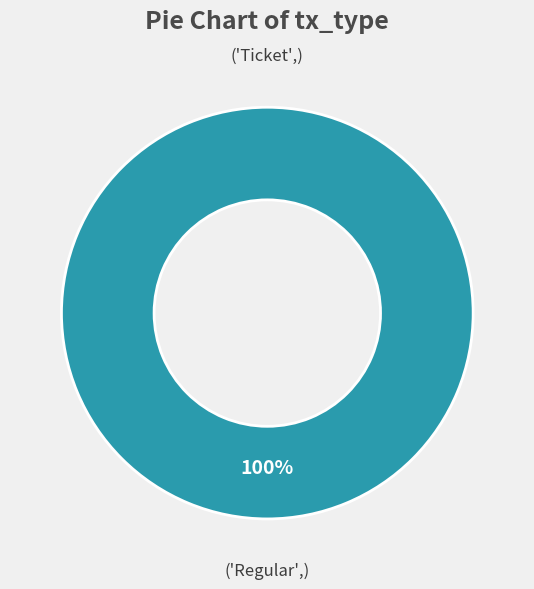

Is it true that Regular is 90% of the pie?

False